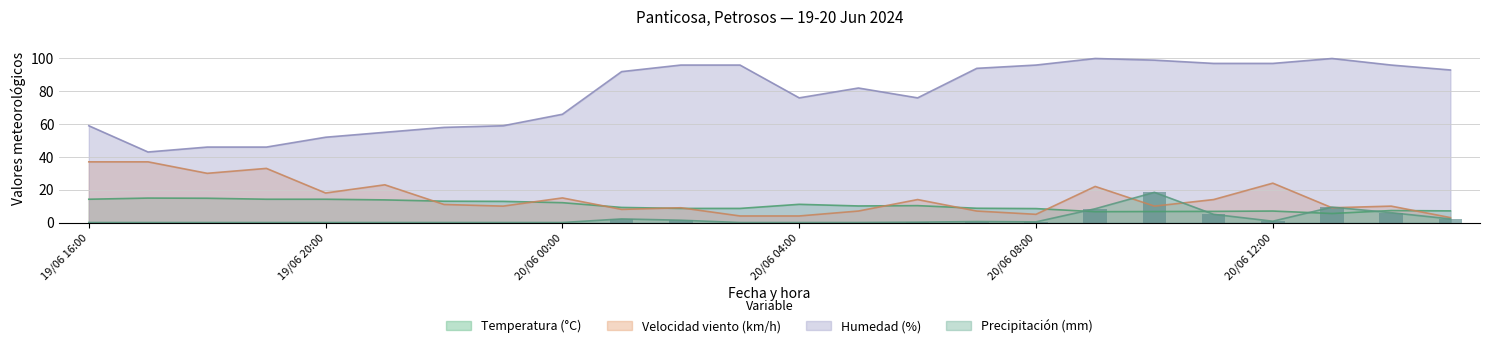

List the labels in order of Precipitación (mm) value, largest first.

20/06 10:00, 20/06 13:00, 20/06 09:00, 20/06 14:00, 20/06 11:00, 20/06 01:00, 20/06 15:00, 20/06 02:00, 20/06 12:00, 20/06 07:00, 20/06 08:00, 20/06 06:00, 19/06 16:00, 19/06 17:00, 19/06 18:00, 19/06 19:00, 19/06 20:00, 19/06 21:00, 19/06 22:00, 19/06 23:00, 20/06 00:00, 20/06 03:00, 20/06 04:00, 20/06 05:00